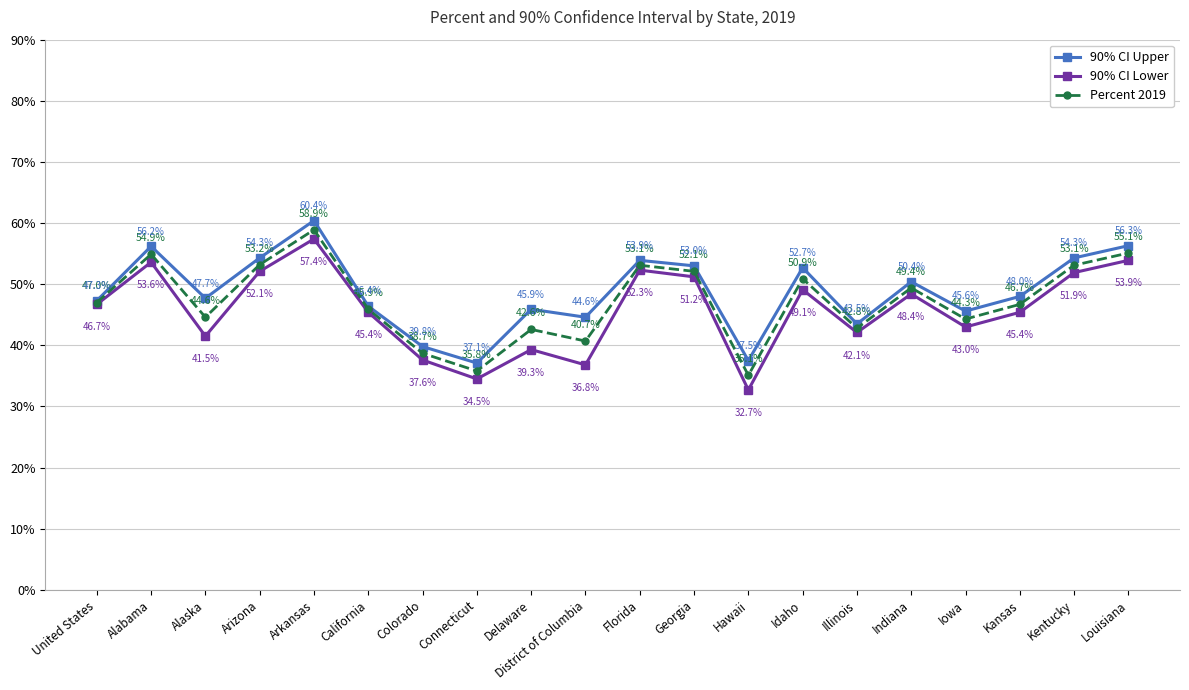

Which series has the largest total across all categories?

90% CI Upper